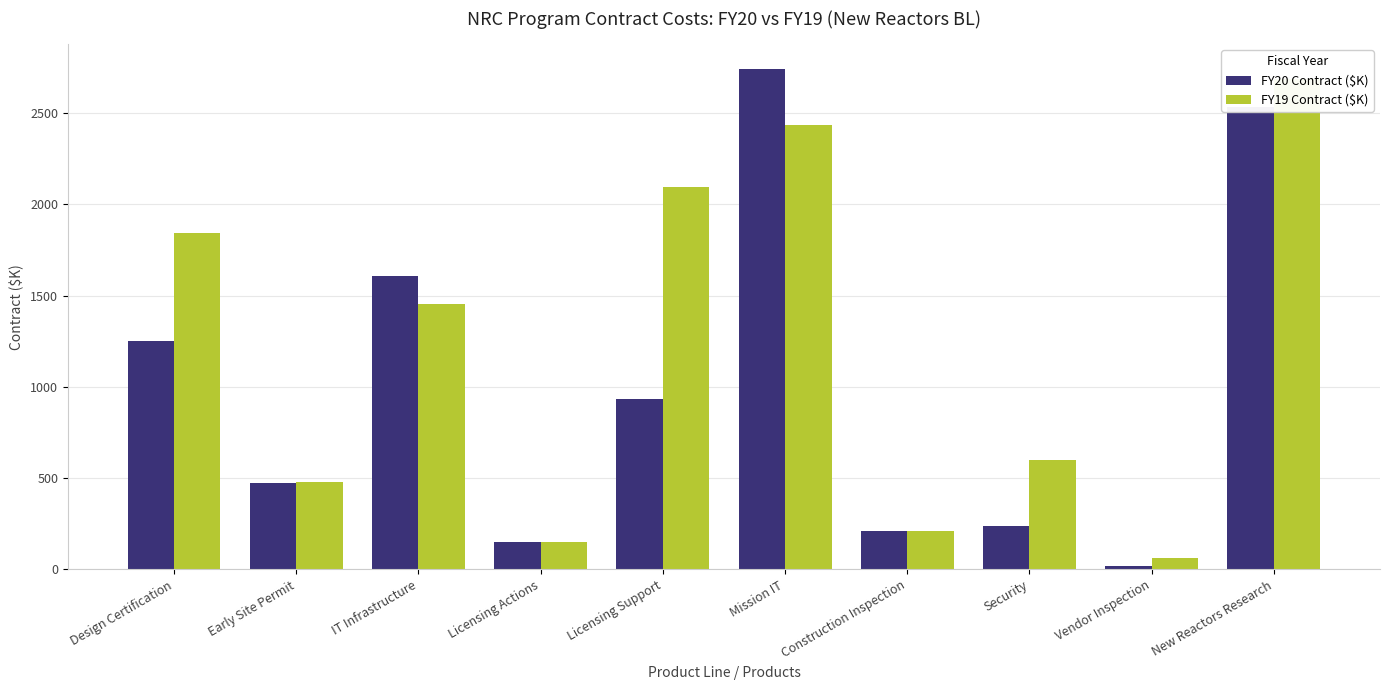

Reading right to left, list all the values displayed in this chart.

FY20 Contract ($K): 2535	20	238	210	2740	936	150	1605	475	1250
FY19 Contract ($K): 2685	60	600	210	2432	2097	150	1451	480	1840